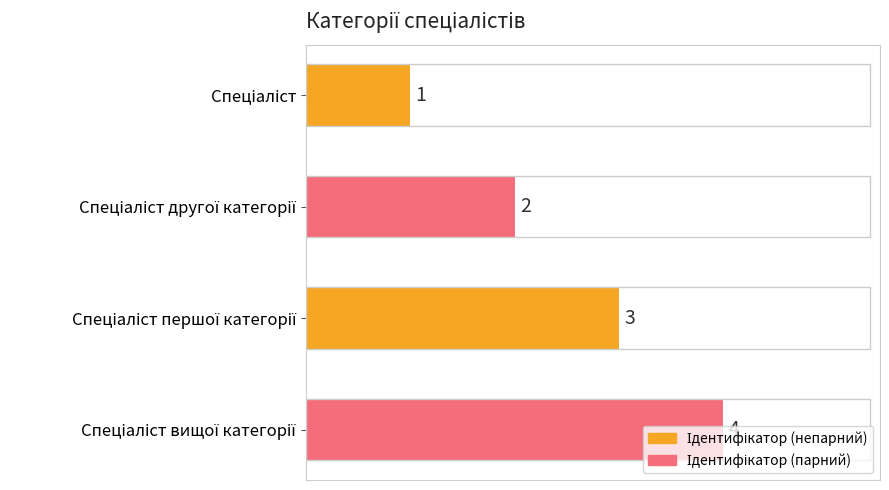

What is the sum of all values?

10